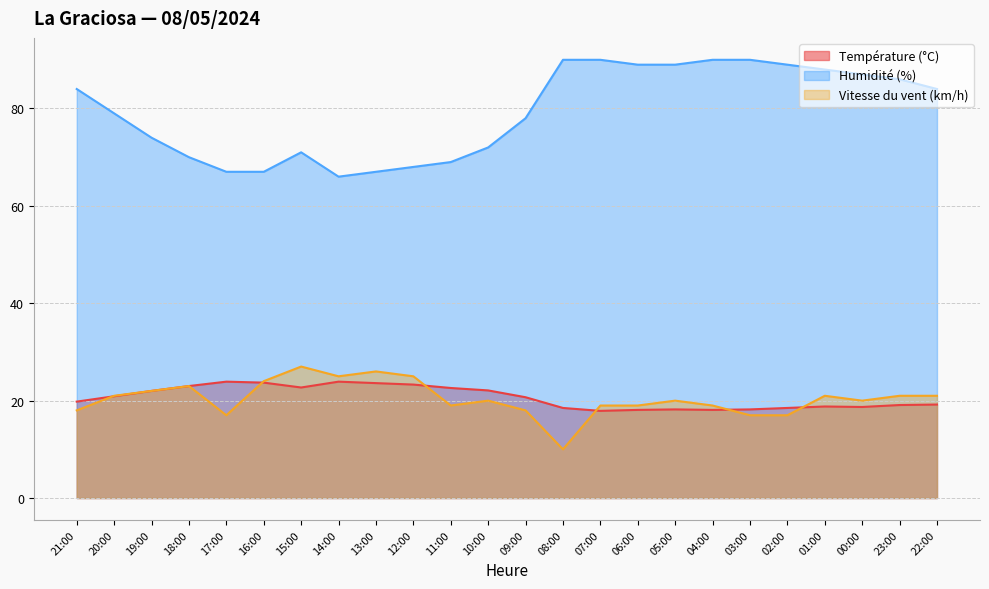

List the labels in order of Humidité (%) value, smallest first.

14:00, 17:00, 16:00, 13:00, 12:00, 11:00, 18:00, 15:00, 10:00, 19:00, 09:00, 20:00, 21:00, 22:00, 23:00, 00:00, 01:00, 06:00, 05:00, 02:00, 08:00, 07:00, 04:00, 03:00